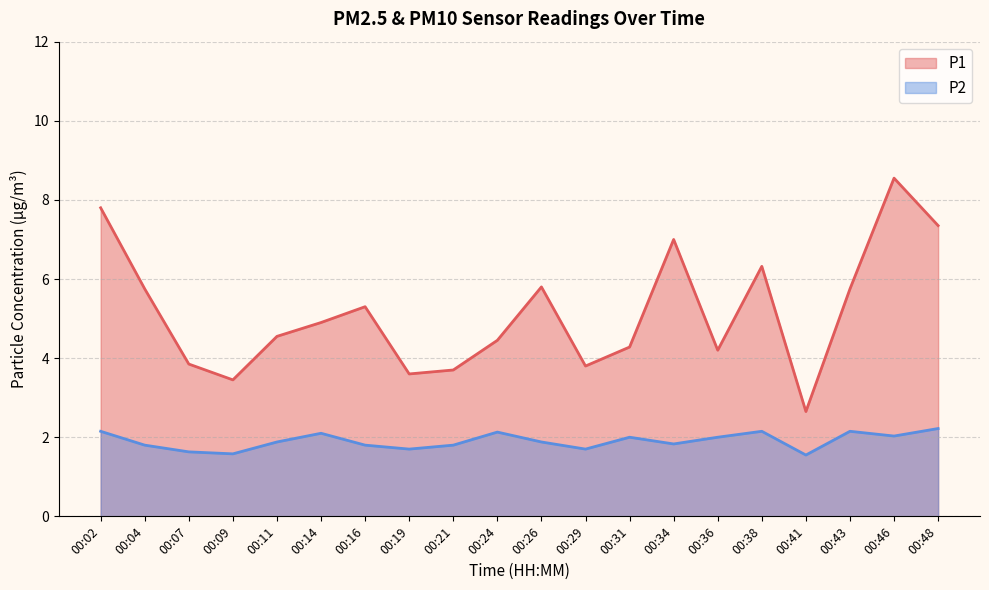

What are all the series names shown in the legend?

P1, P2